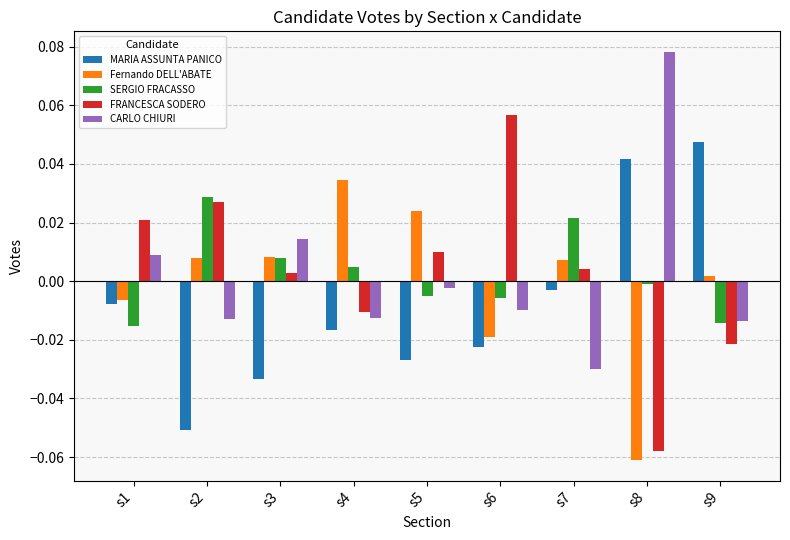

Which series has the largest range (max minus min)?

FRANCESCA SODERO